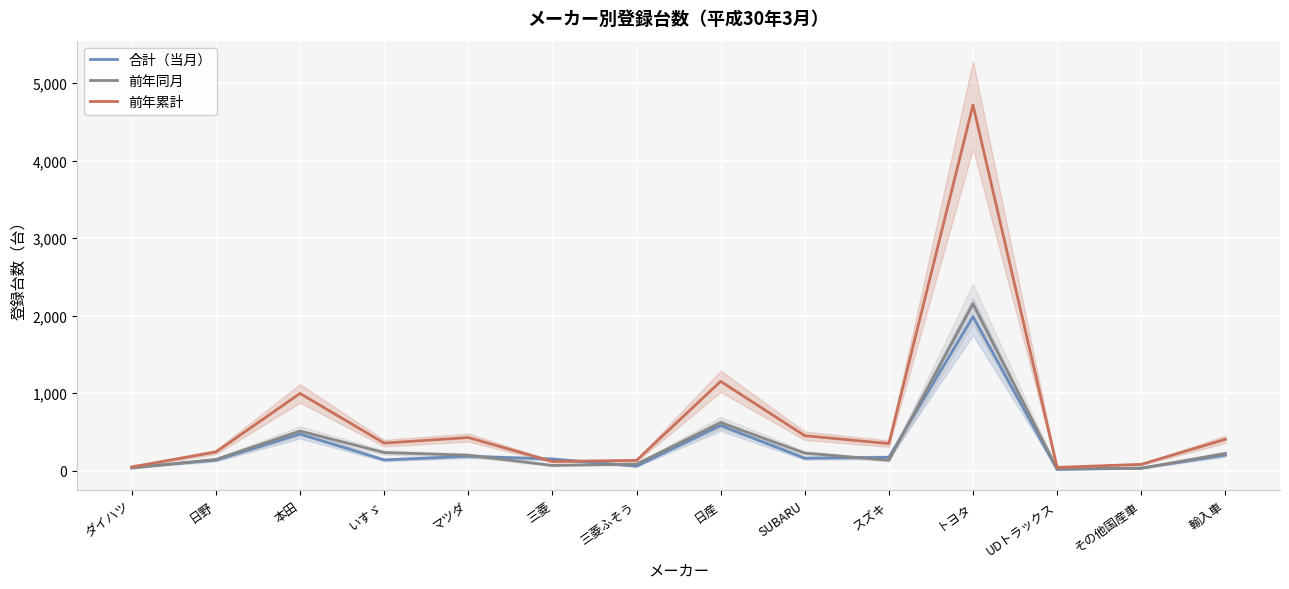

Which series has the largest range (max minus min)?

前年累計